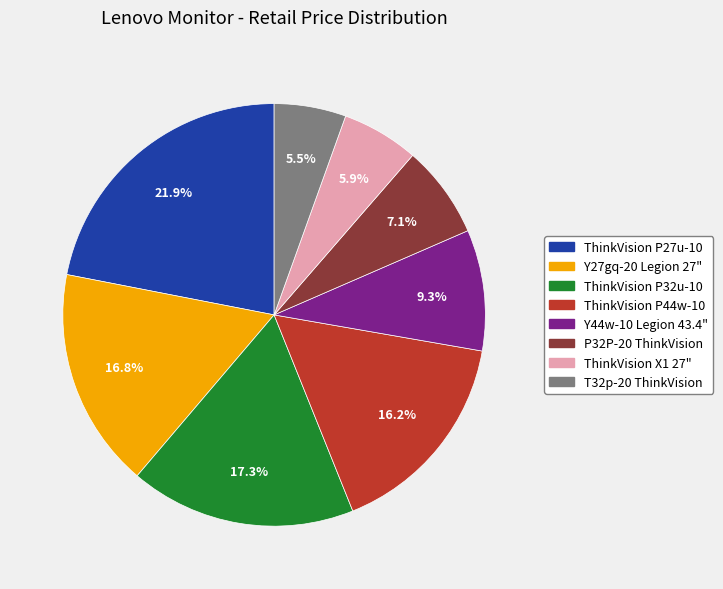

Which slice is the largest?

ThinkVision P27u-10